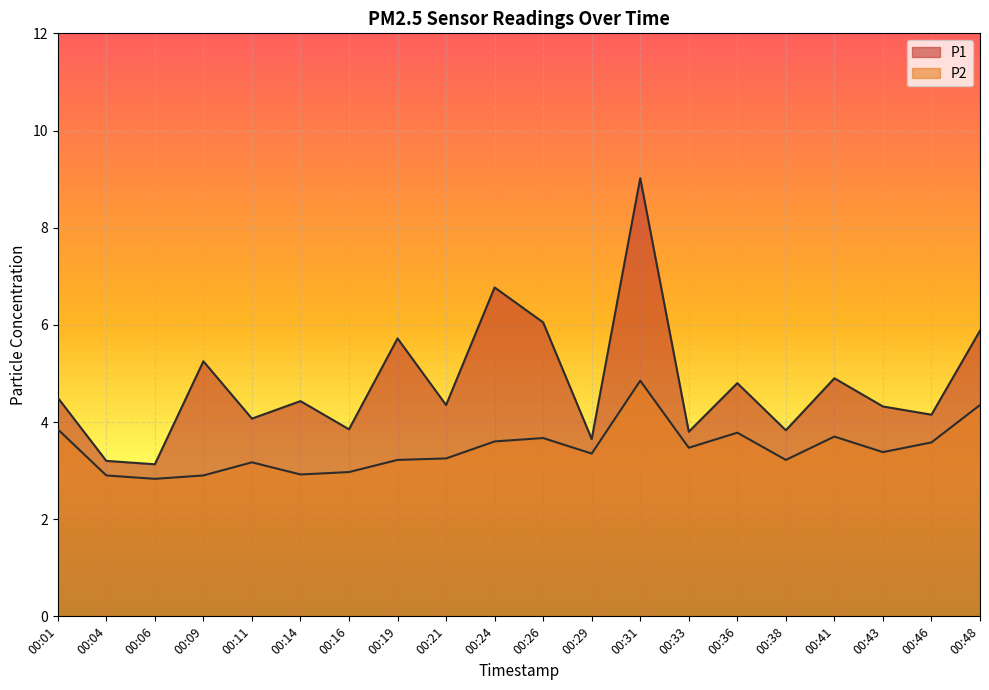

What is the sum of all P2 values?

69.0